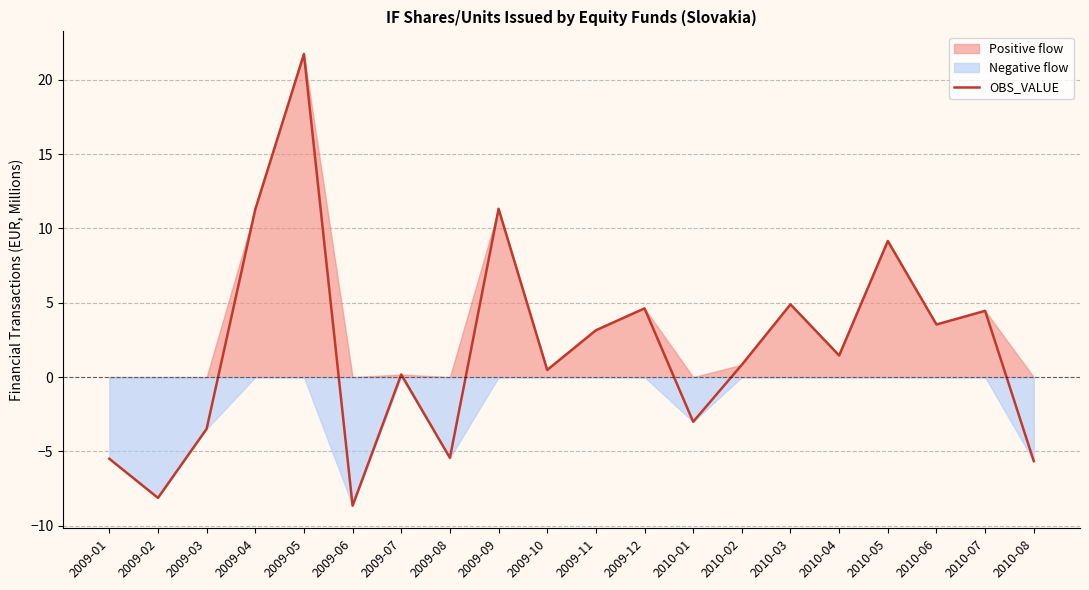

What is the change in value from 2009-11 to 2010-01?

-6.2